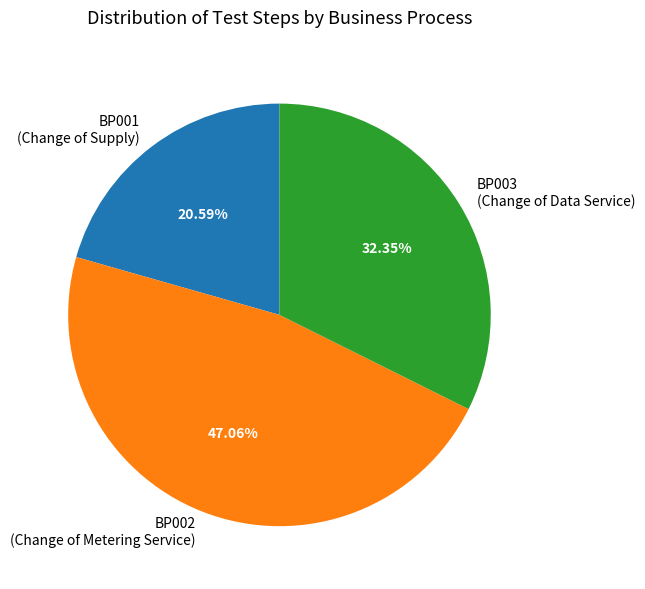

Do BP001 (Change of Supply) and BP002 (Change of Metering Service) together represent more than half of the pie?

Yes